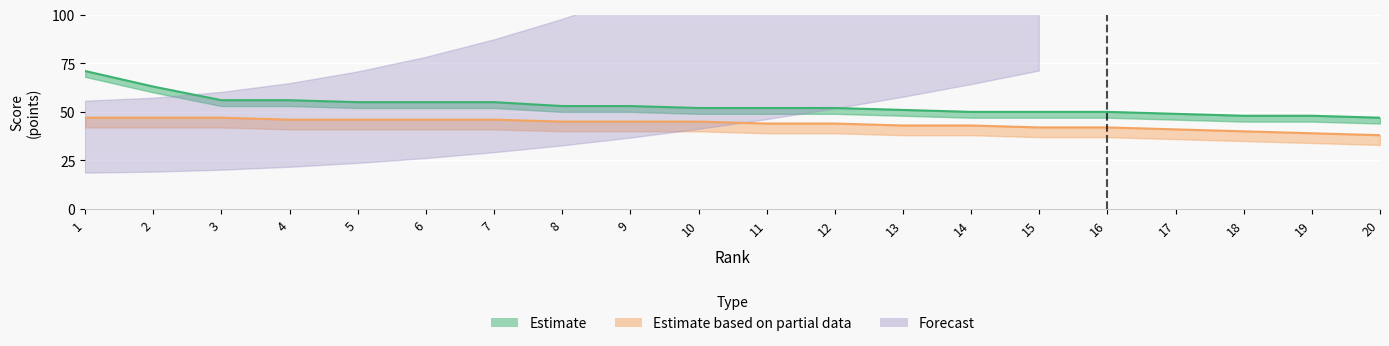

Where is Estimate based on partial data nearest to the value 42?

15